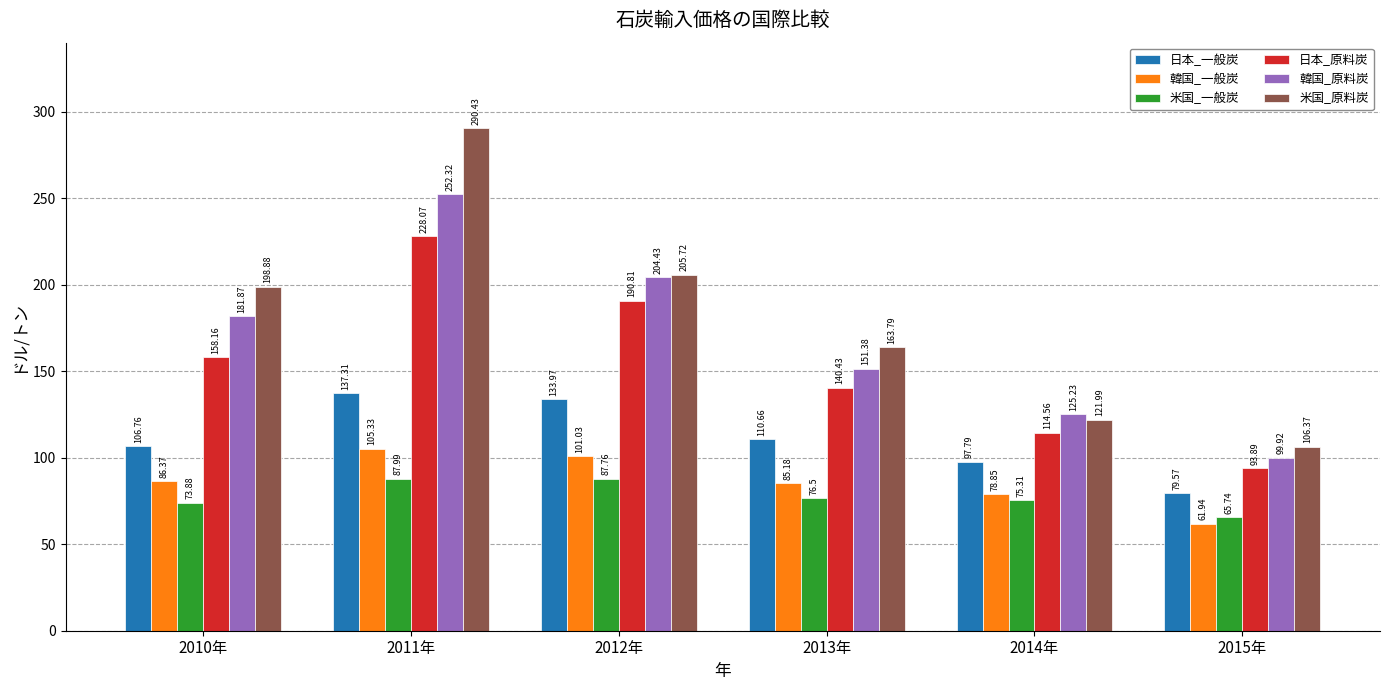

At which category is the sum across all series the highest?

2011年